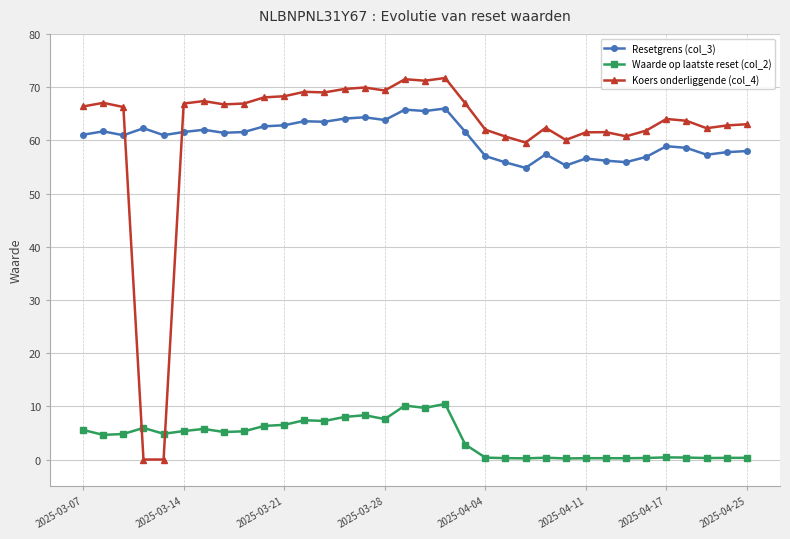

What are all the series names shown in the legend?

Resetgrens (col_3), Waarde op laatste reset (col_2), Koers onderliggende (col_4)